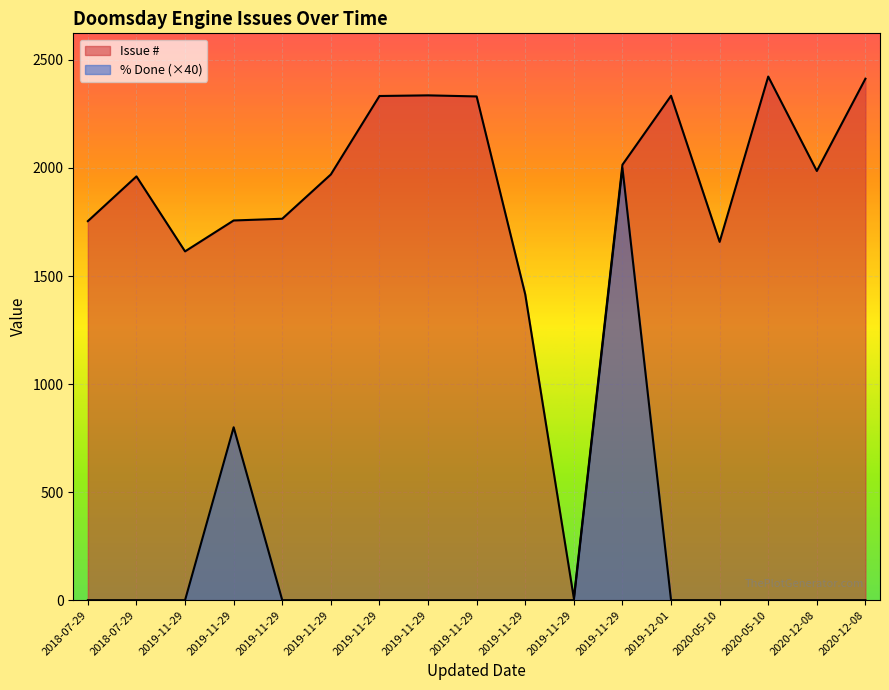

True or false: % Done and Issue # intersect in this chart.

False